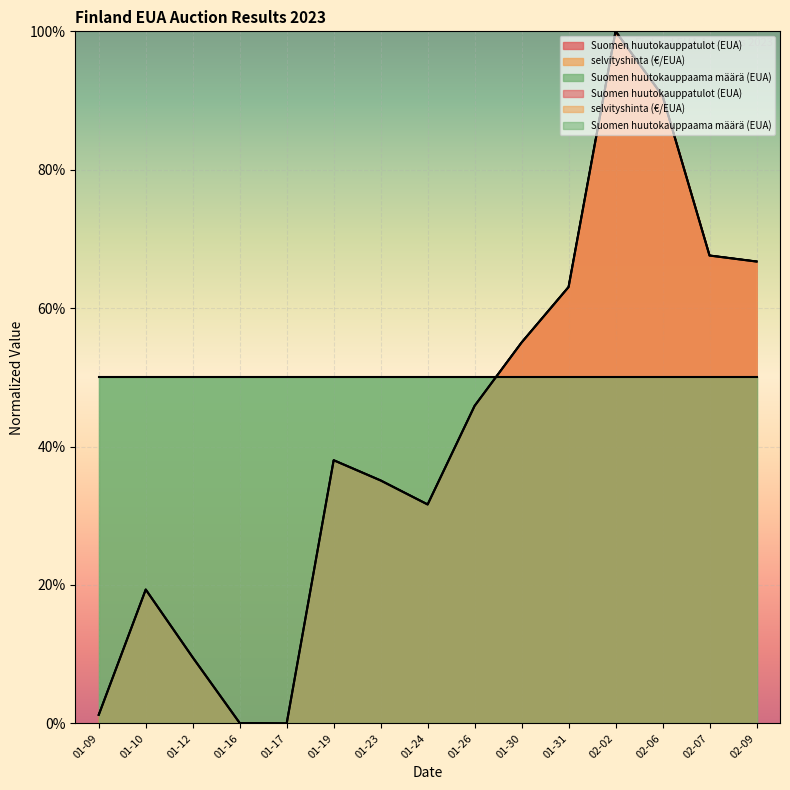

Where is selvityshinta (€/EUA) nearest to the value 50?

01-26